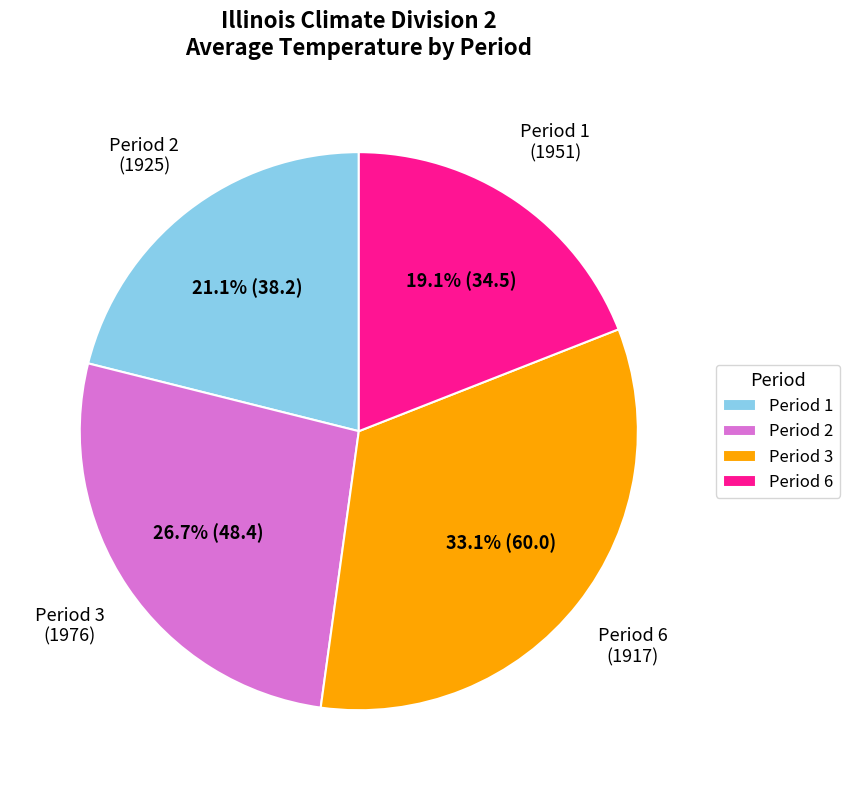

How much of the chart is everything except Period 6?

80.9%